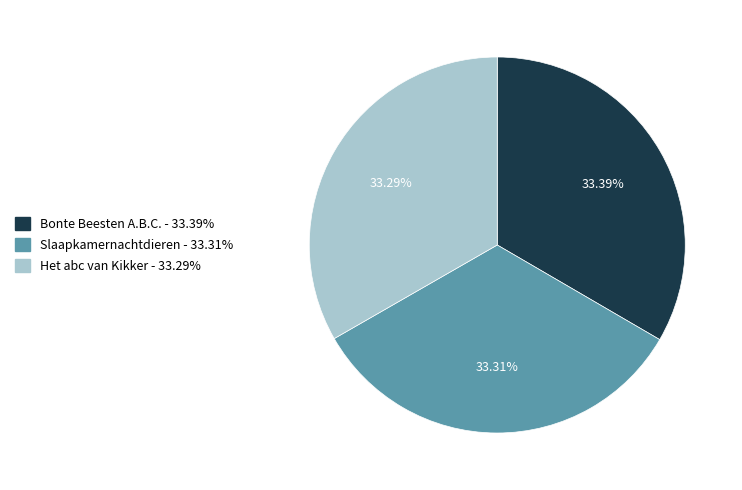

What is the total percentage of Het abc van Kikker and Slaapkamernachtdieren?

66.6%